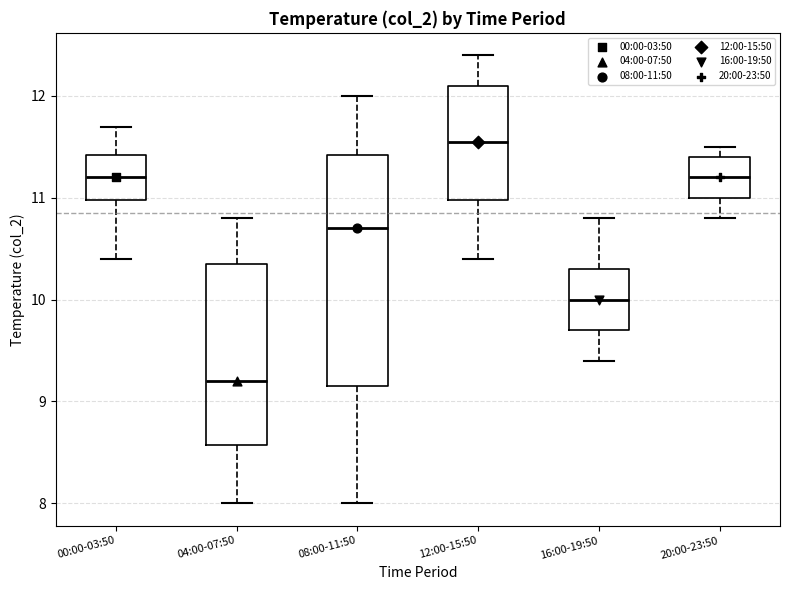

Which box's median line is the lowest?

04:00-07:50